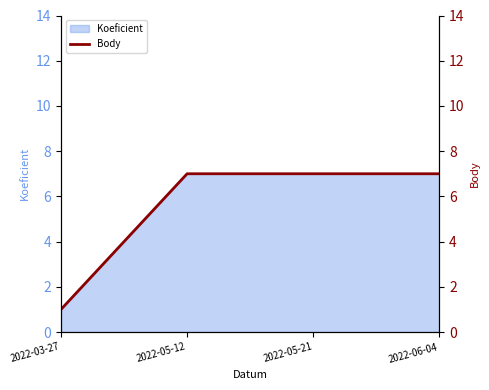

Which category has the lowest value across all series?

2022-03-27